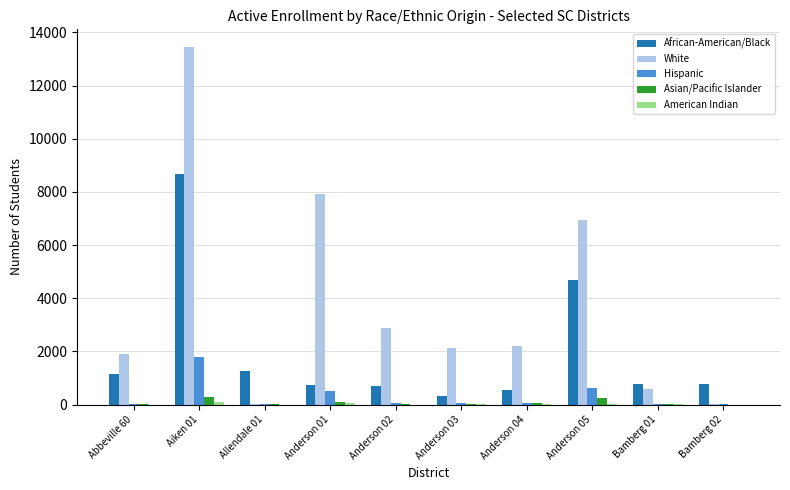

Which series has the largest total across all categories?

White